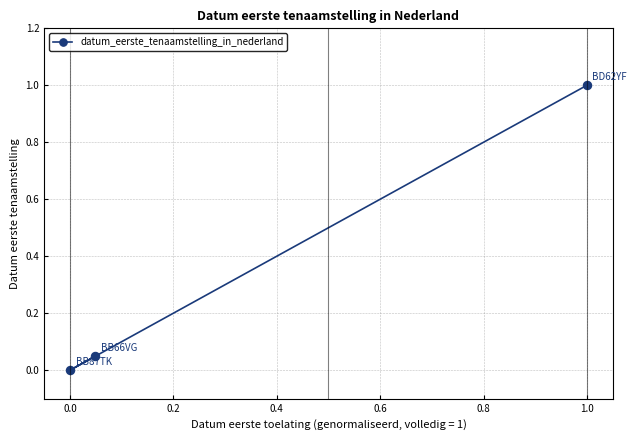

Reading left to right, transcribe all the data shown in this chart.

0.0	0.0	1.0